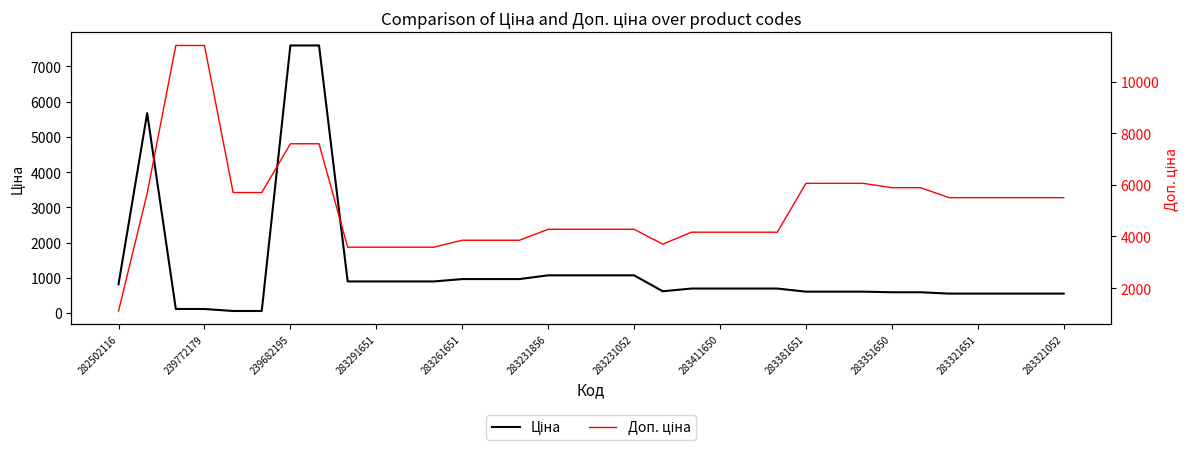

List the series in order of their overall mean, lowest first.

Ціна, Доп. ціна